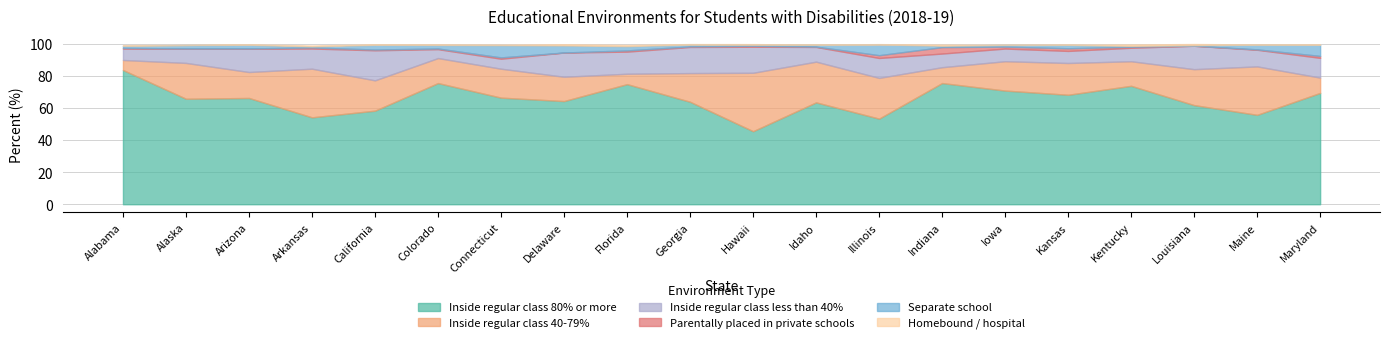

What is the label of the 7th point from the left?

Connecticut